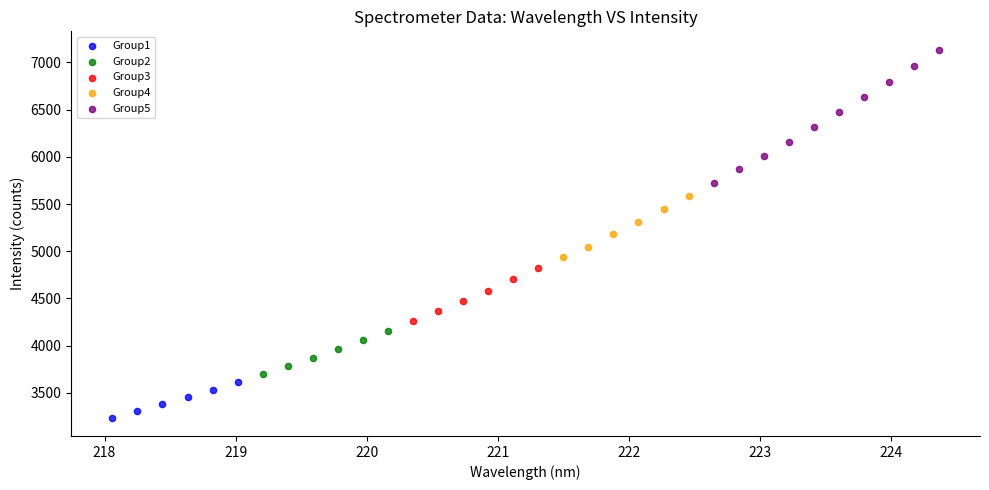

What are all the series names shown in the legend?

Group1, Group2, Group3, Group4, Group5